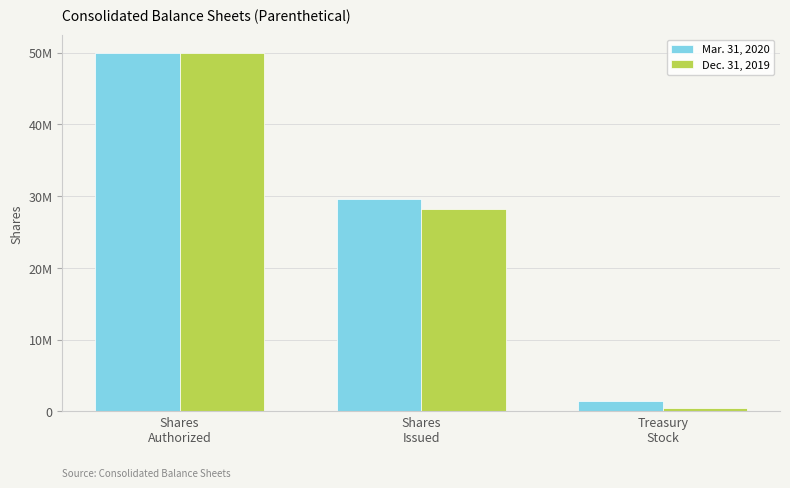

What is the label of the 2nd bar from the left?

Shares
Issued